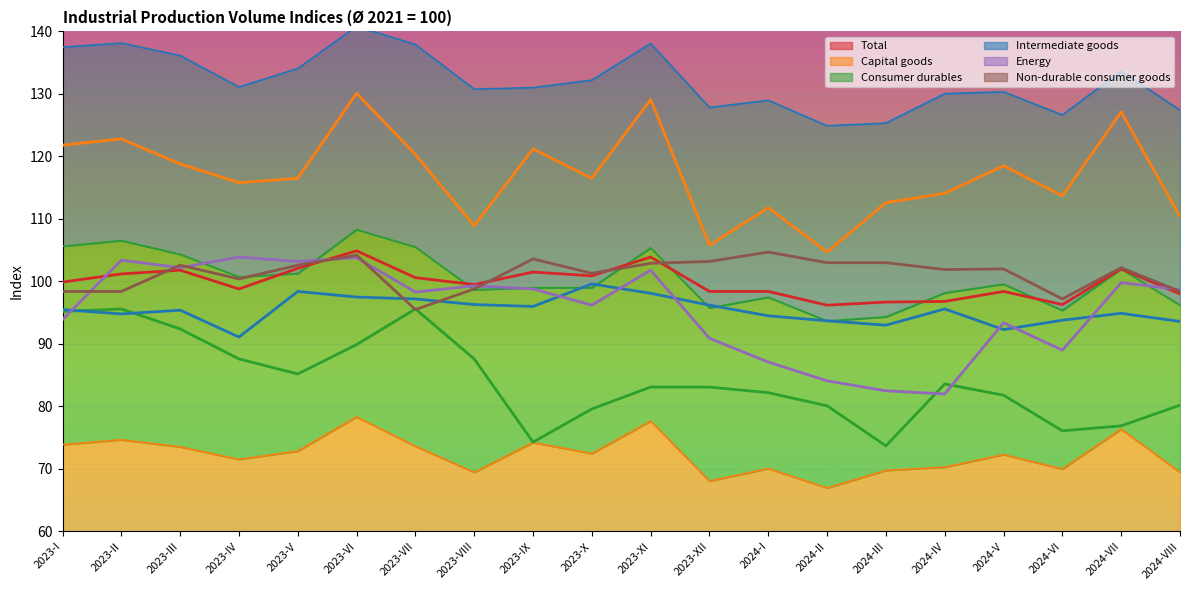

What position from the left is 2023-IV?

4